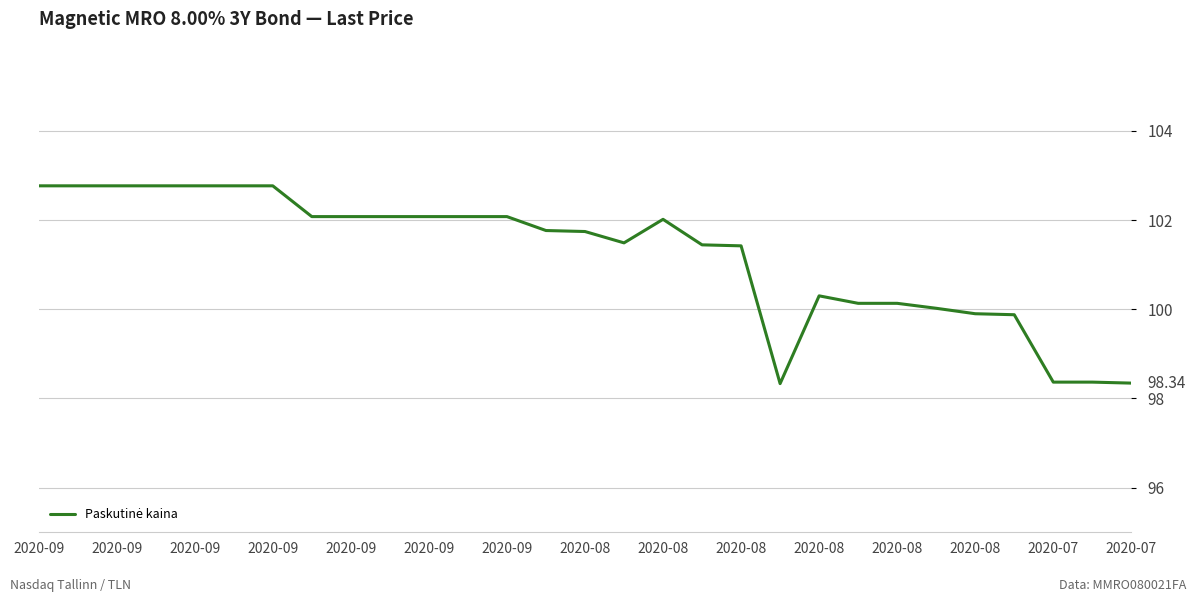

How many categories are shown in the chart?

29